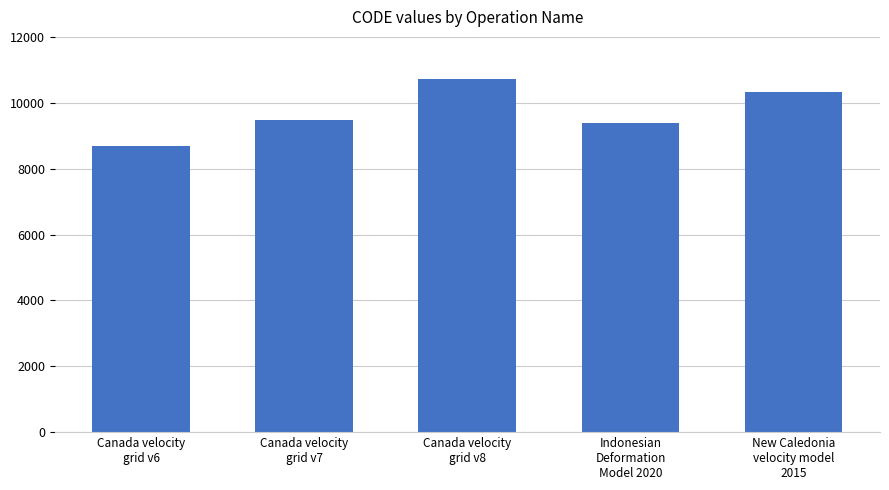

Reading left to right, transcribe all the data shown in this chart.

Canada velocity
grid v6=8676	Canada velocity
grid v7=9483	Canada velocity
grid v8=10707	Indonesian
Deformation
Model 2020=9375	New Caledonia
velocity model
2015=10323